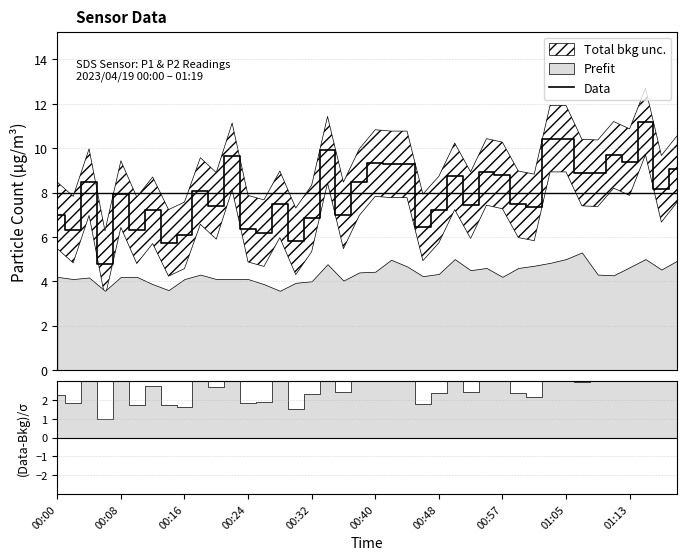

How many lines are shown in the chart?

1